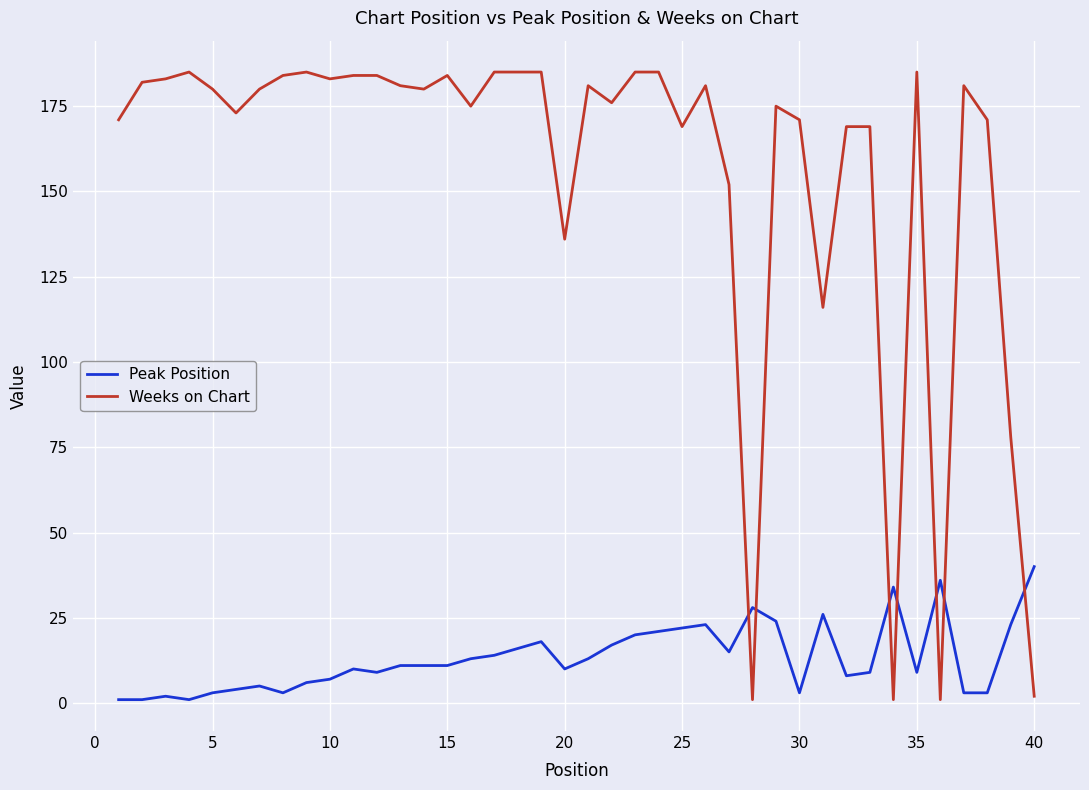

What is the difference between the second highest and minimum values in the Weeks on Chart series?

184